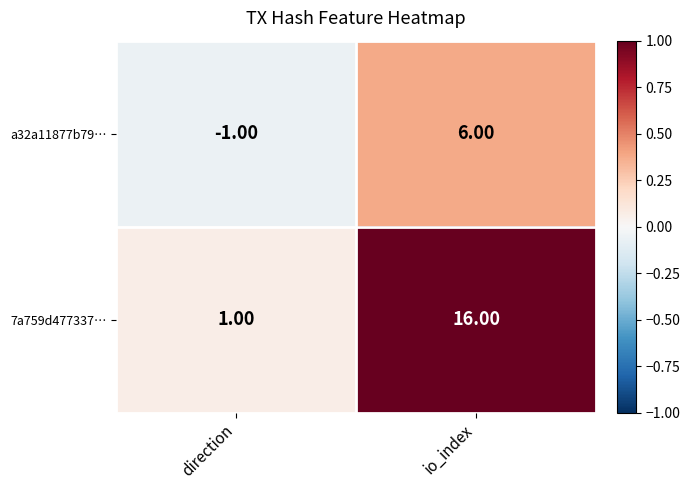

What is the difference between the maximum and minimum values in the a32a11877b79… series?

7